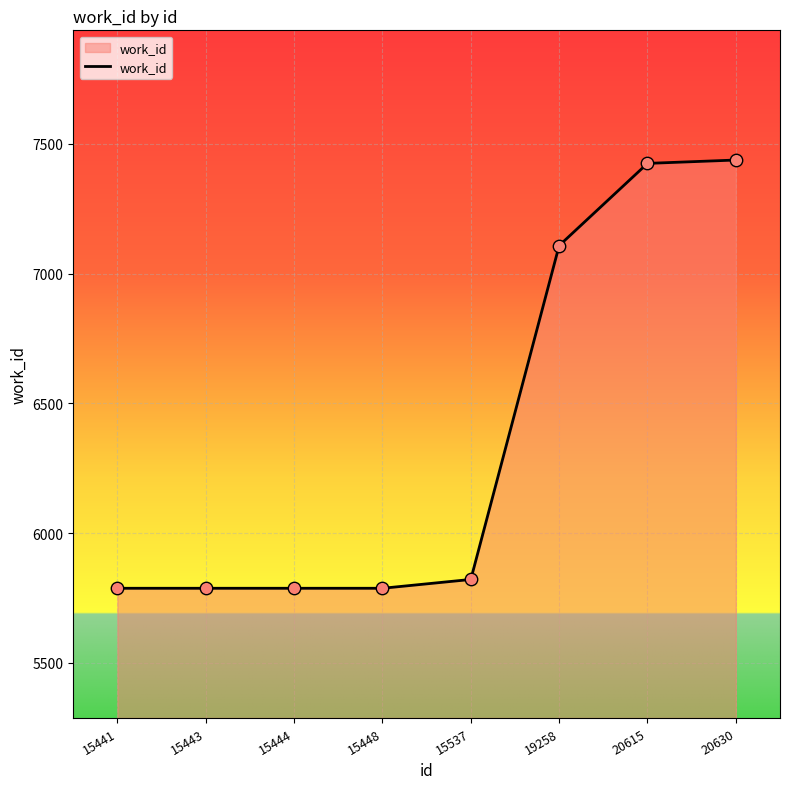

What is the change in value from 15441 to 19258?

+1321